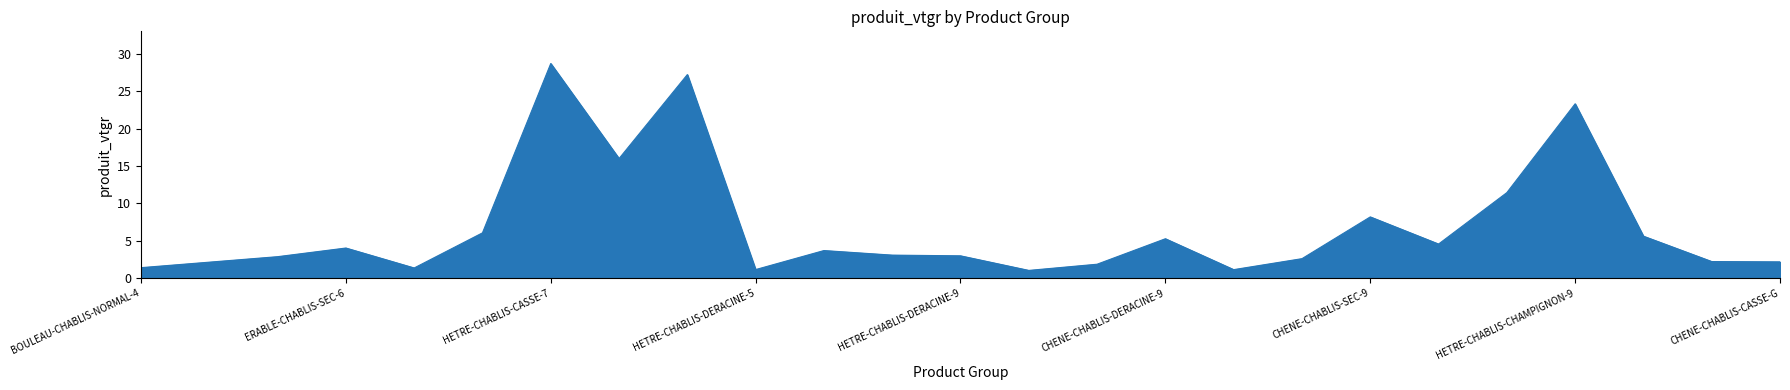

What is the sum of all values?

170.0